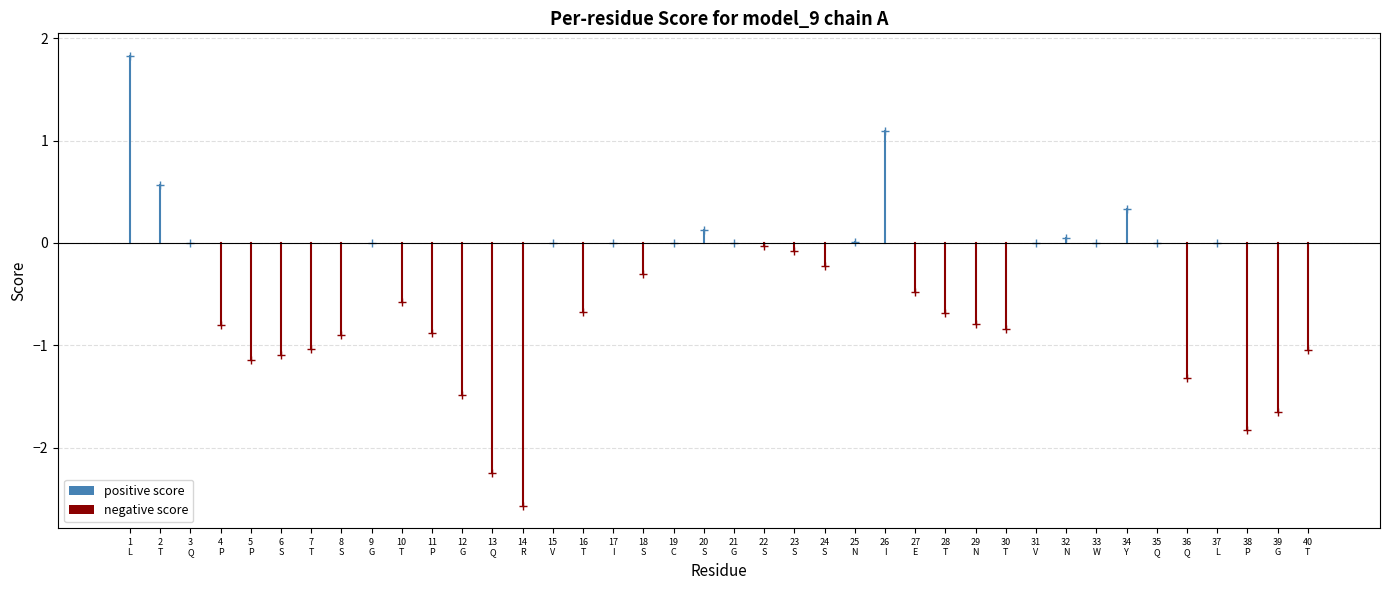

Between P and T, which is larger?

T